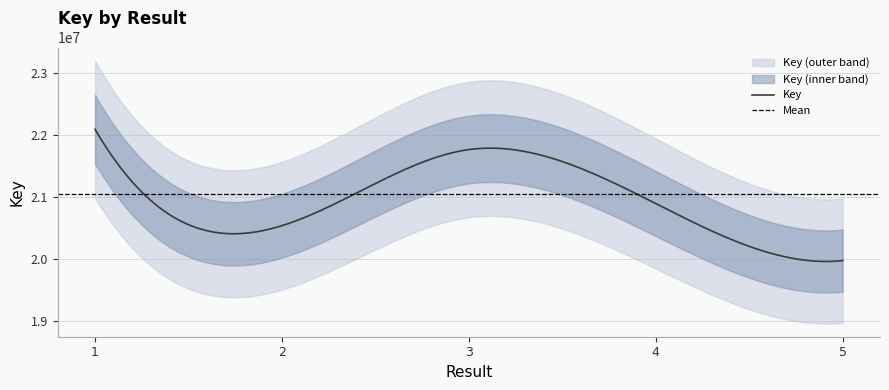

Where is the first local maximum?

3